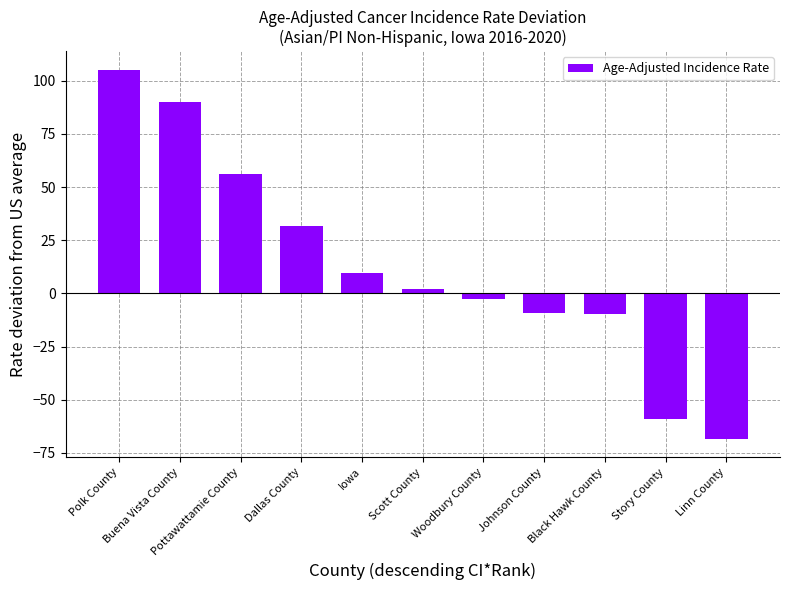

What is the greatest value displayed?

105.2